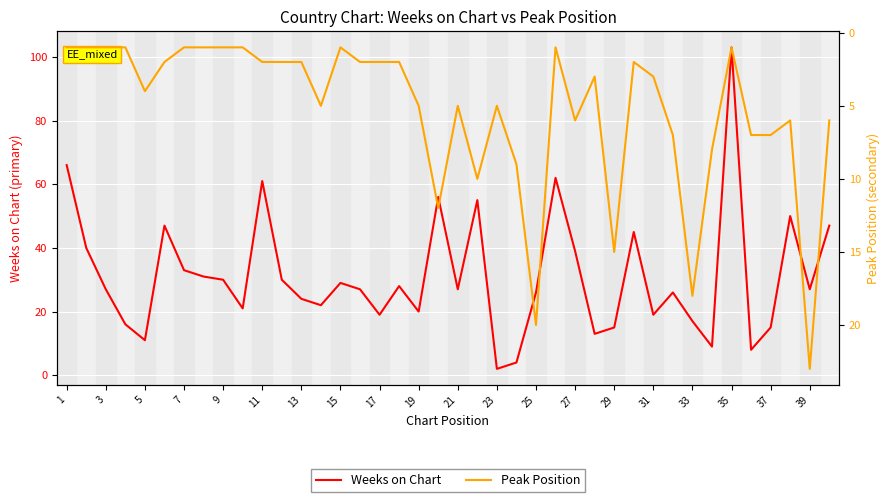

True or false: Weeks on Chart has a value of 36 at 39.

False